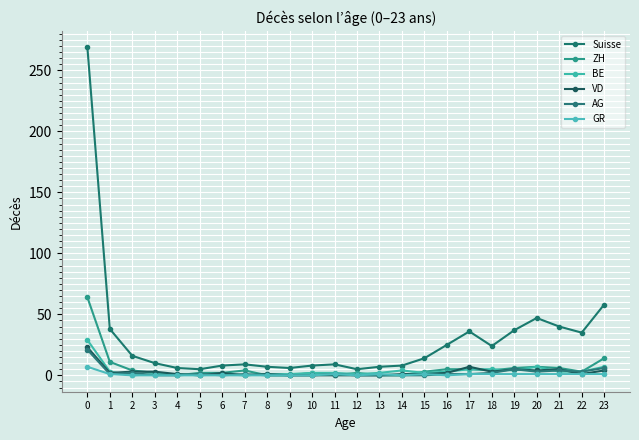

Count the number of data series in this chart.

6